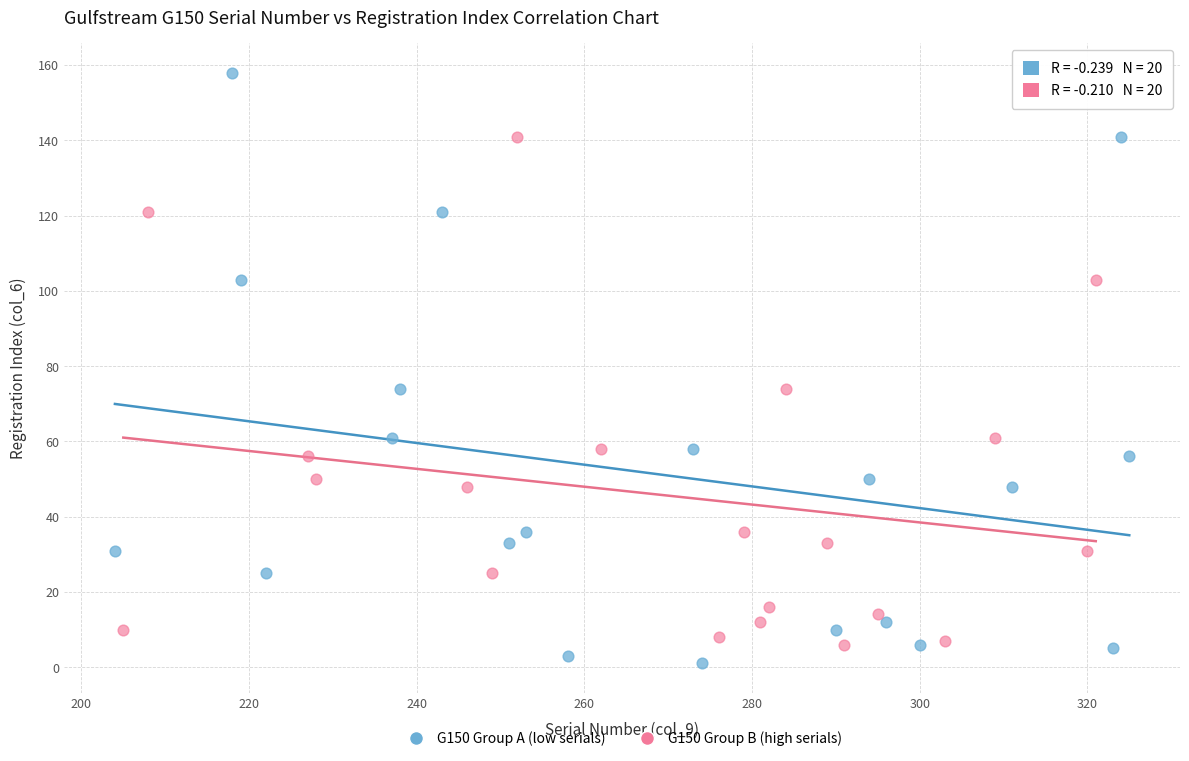

Which series contains the highest Y value?

G150 Group A (low serials)